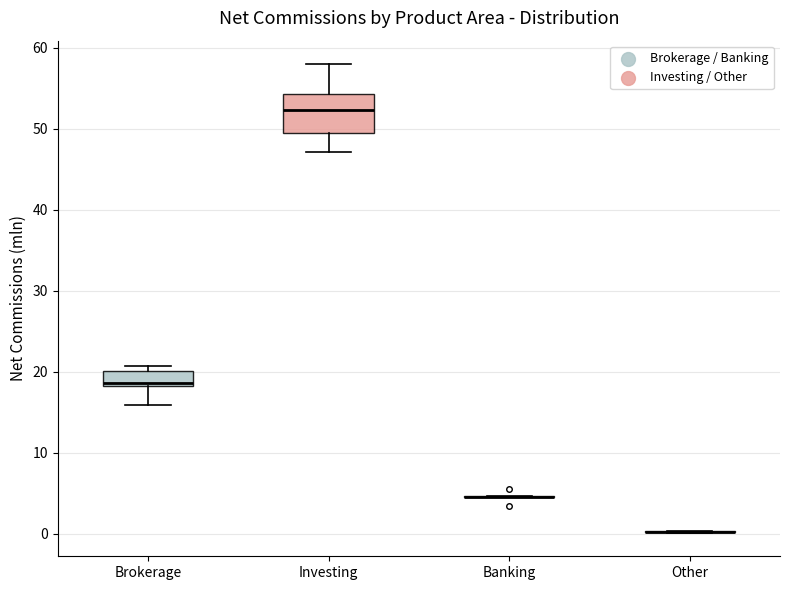

Which box is the tallest, from its lower edge to its upper edge?

Investing